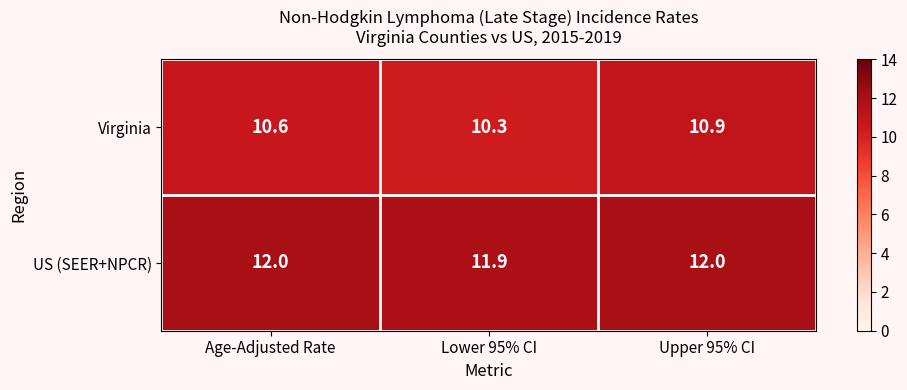

At how many categories does at least one series exceed 11?

3